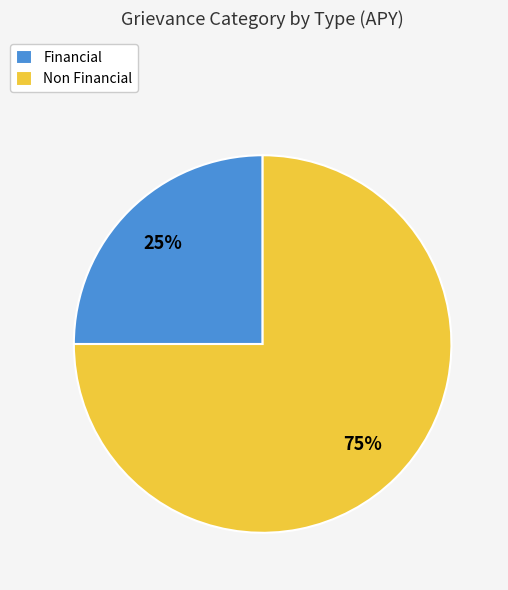

Count the number of slices in the pie.

2